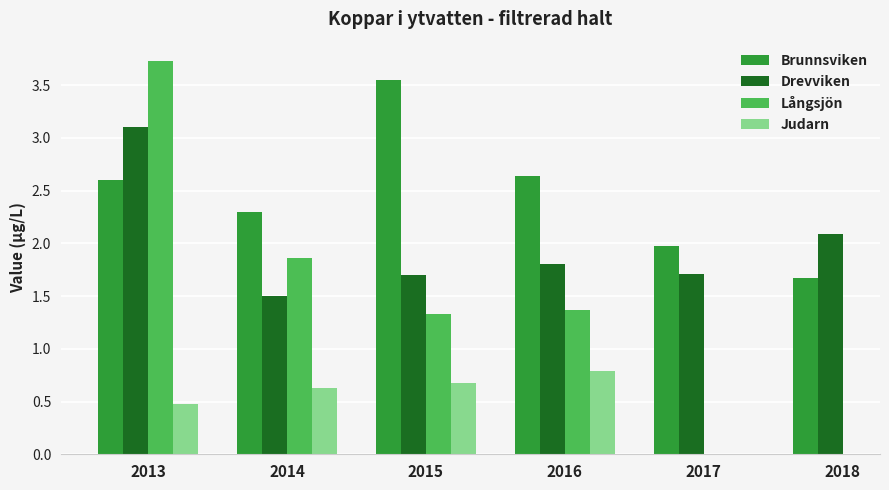

What is the value of the Brunnsviken bar at the 1st from the left?

2.6